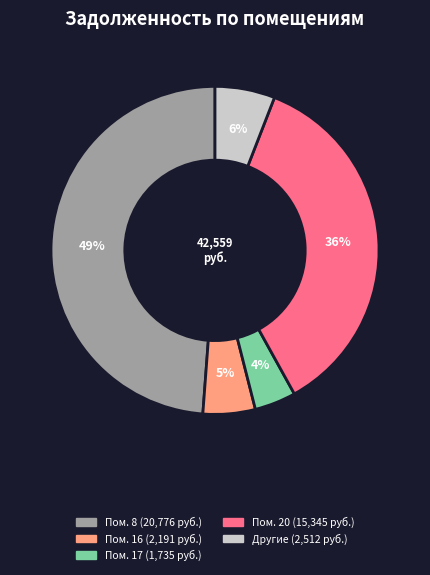

Is there a majority slice in this chart?

No